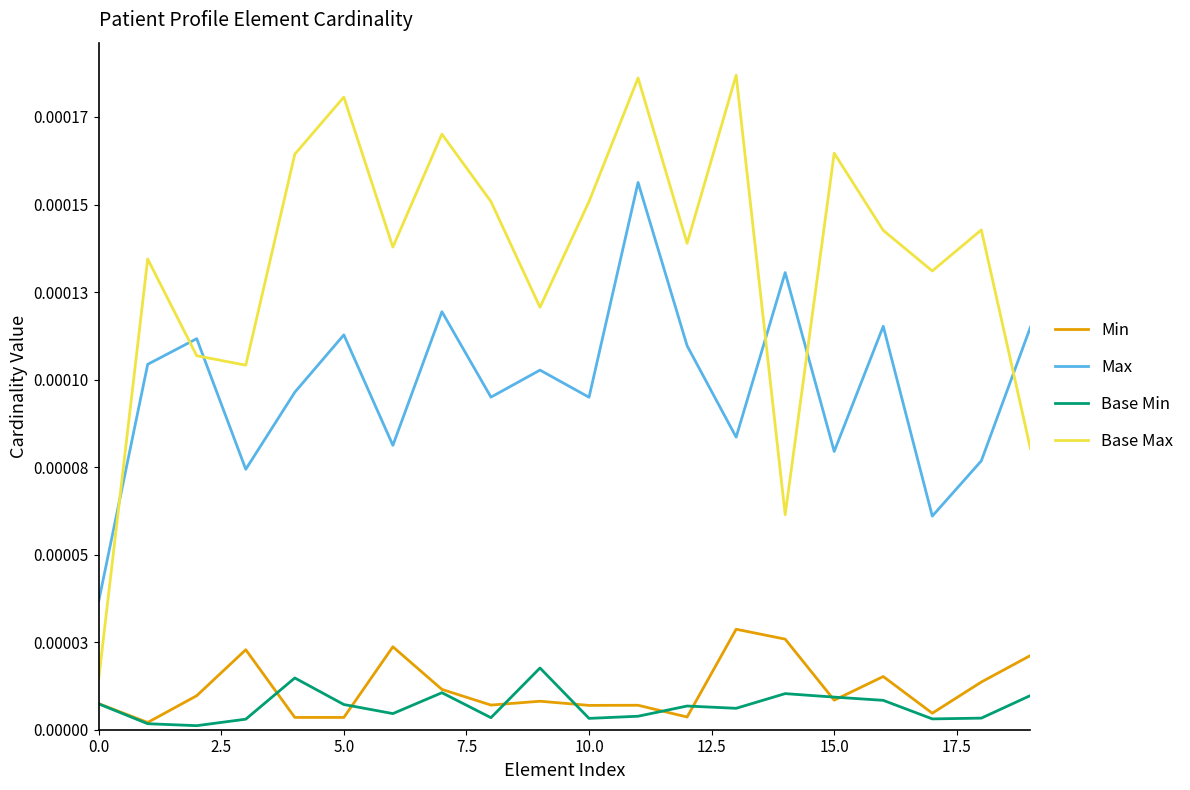

What are all the series names shown in the legend?

Min, Max, Base Min, Base Max